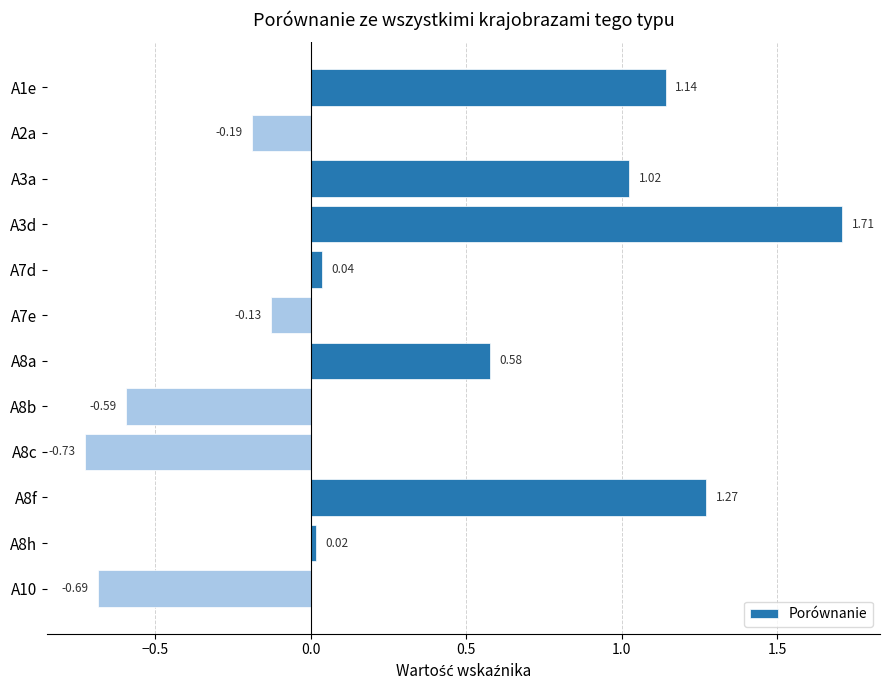

What is the change in value from A8a to A8b?

-1.2